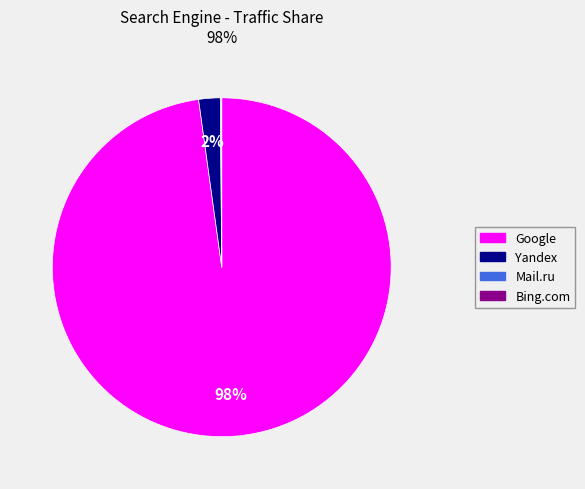

To the nearest percent, what is the average slice percentage?

25%